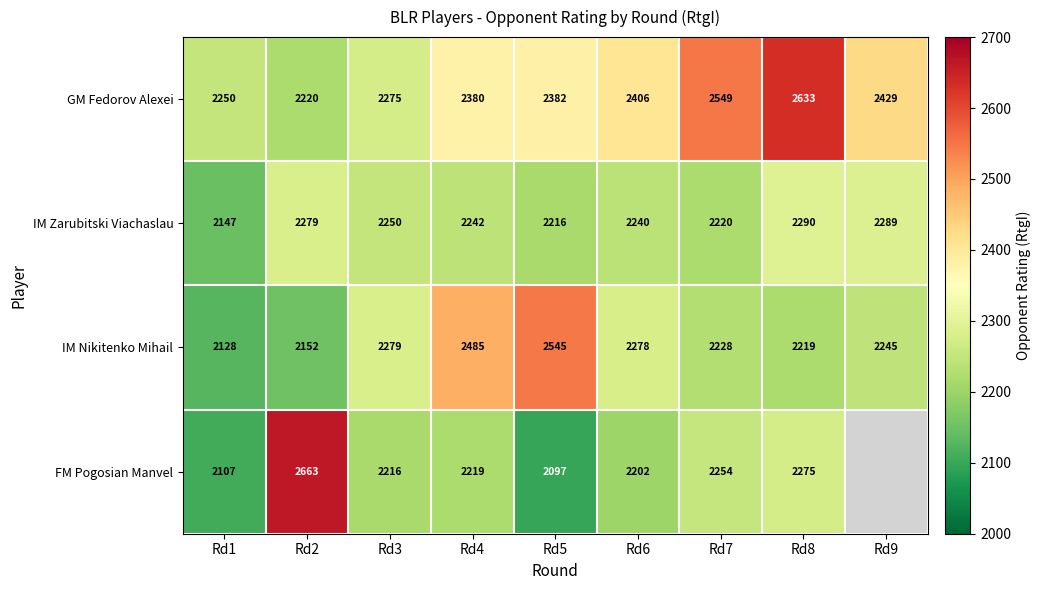

At which label does IM Zarubitski Viachaslau first exceed 2242?

Rd2